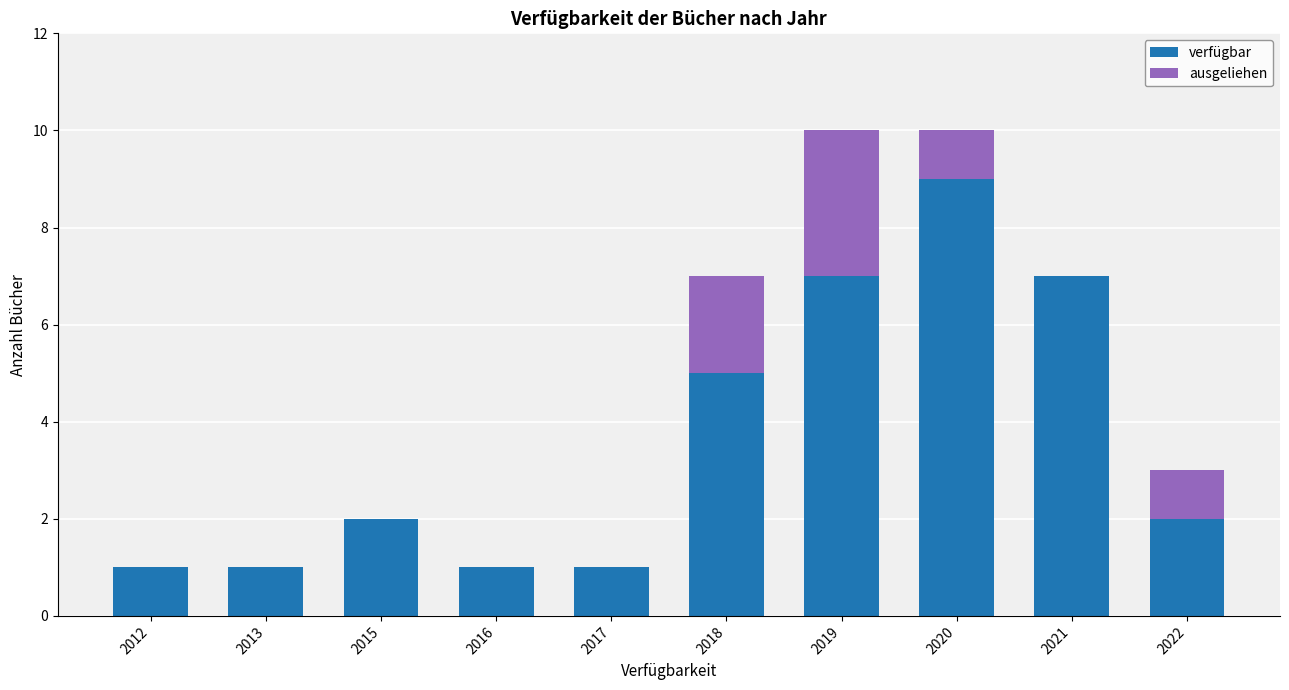

Reading right to left, what are the values for verfügbar?

2022=2	2021=7	2020=9	2019=7	2018=5	2017=1	2016=1	2015=2	2013=1	2012=1